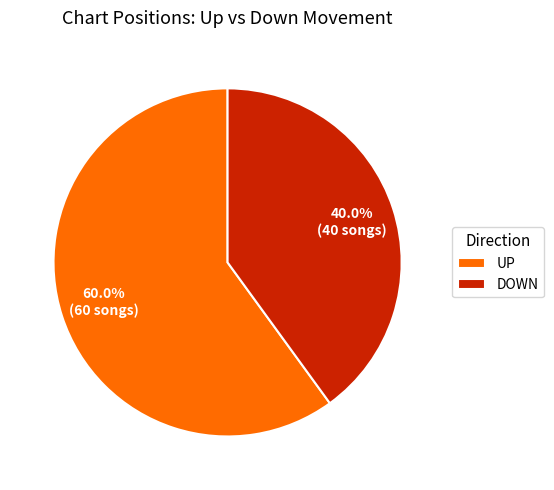

Rank the categories by value from lowest to highest.

DOWN, UP